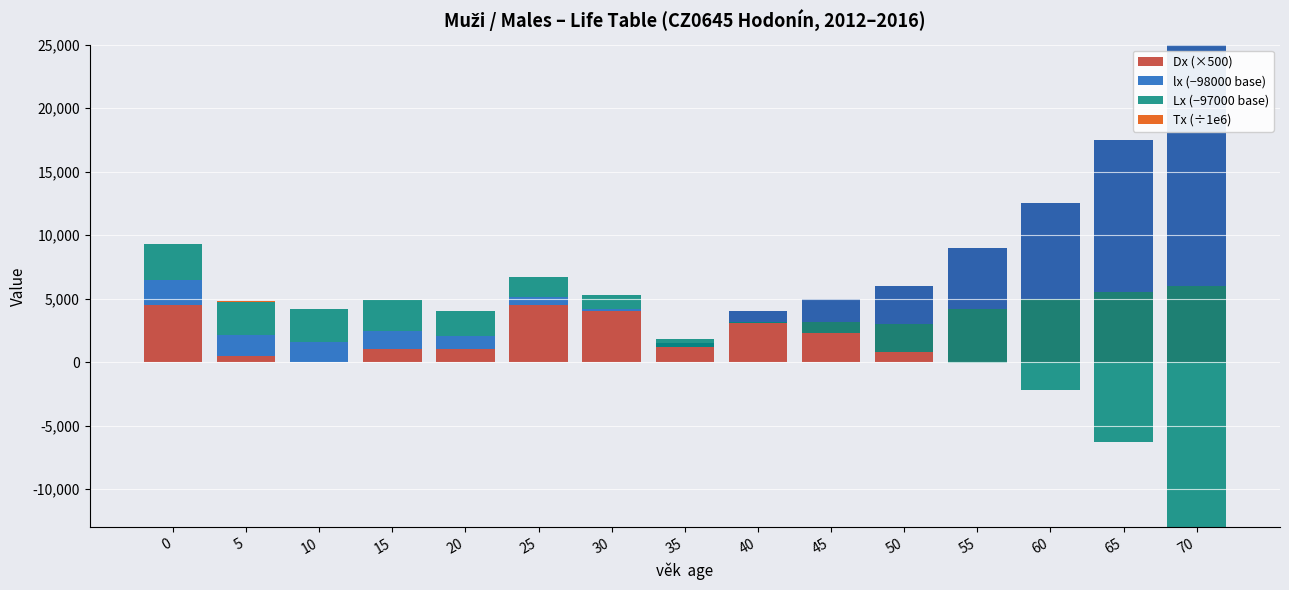

How many positive values does the Lx (−97000 base) series have?

9